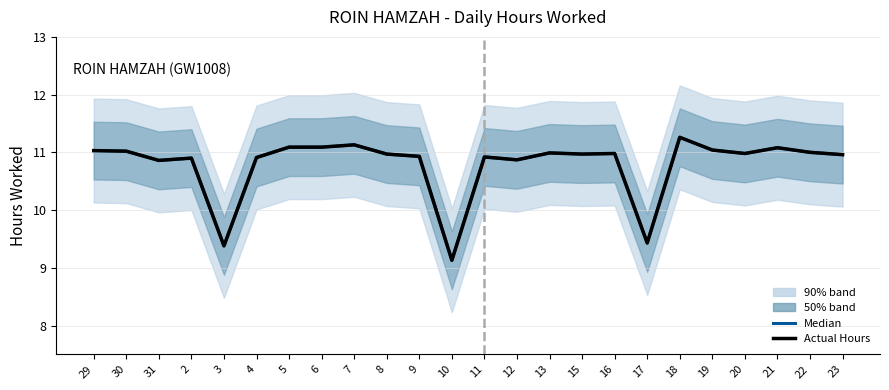

Reading left to right, what are all the values shown in this chart?

Median: 29=11.0	30=11.0	31=10.9	2=10.9	3=9.4	4=10.9	5=11.1	6=11.1	7=11.1	8=11.0	9=10.9	10=9.1	11=10.9	12=10.9	13=11.0	15=11.0	16=11.0	17=9.4	18=11.3	19=11.0	20=11.0	21=11.1	22=11.0	23=11.0
Actual Hours: 29=11.0	30=11.0	31=10.9	2=10.9	3=9.4	4=10.9	5=11.1	6=11.1	7=11.1	8=11.0	9=10.9	10=9.1	11=10.9	12=10.9	13=11.0	15=11.0	16=11.0	17=9.4	18=11.3	19=11.0	20=11.0	21=11.1	22=11.0	23=11.0